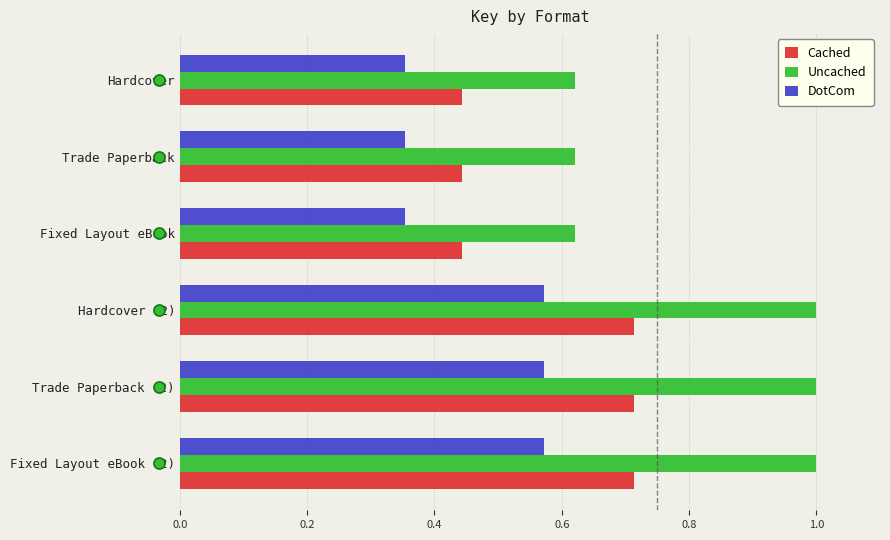

What is the total value across all series at Trade Paperback (2)?

2.3